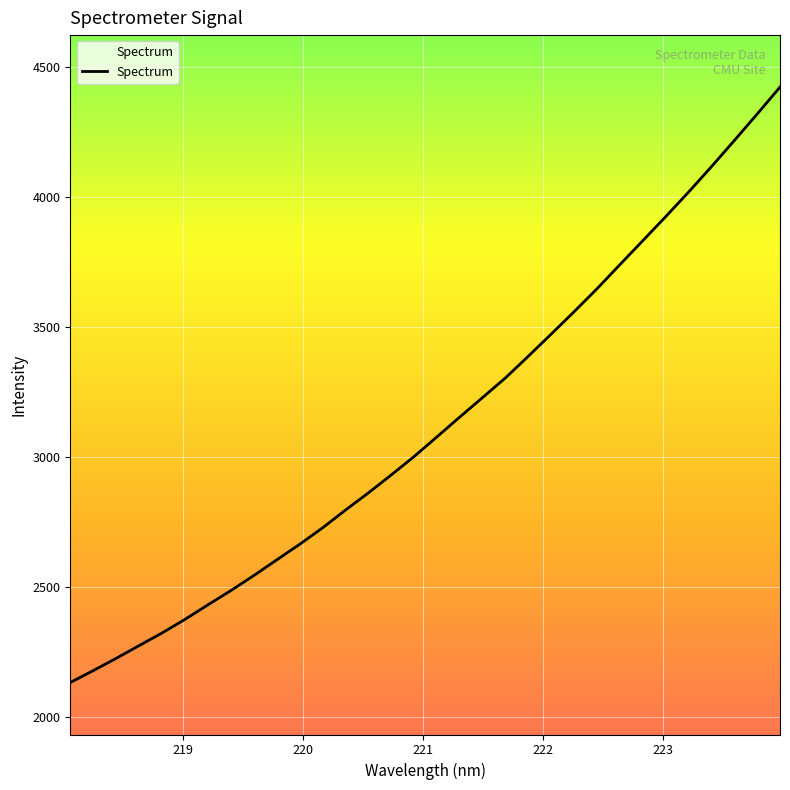

Count the number of values greater than 3077.

16